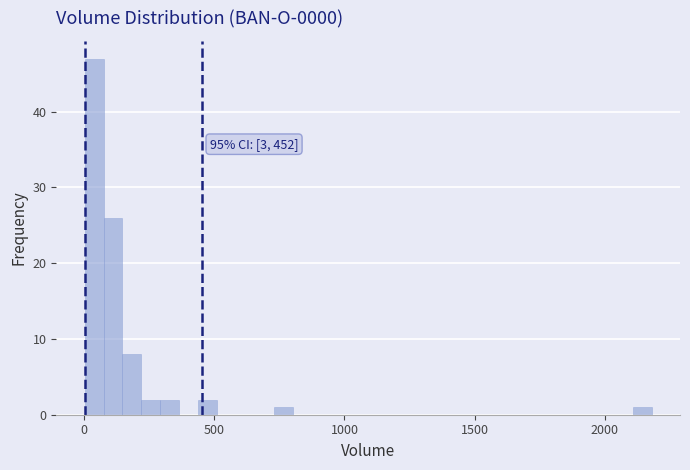

Read against the x-axis, roughly where is the centre of the tallest bar?

50